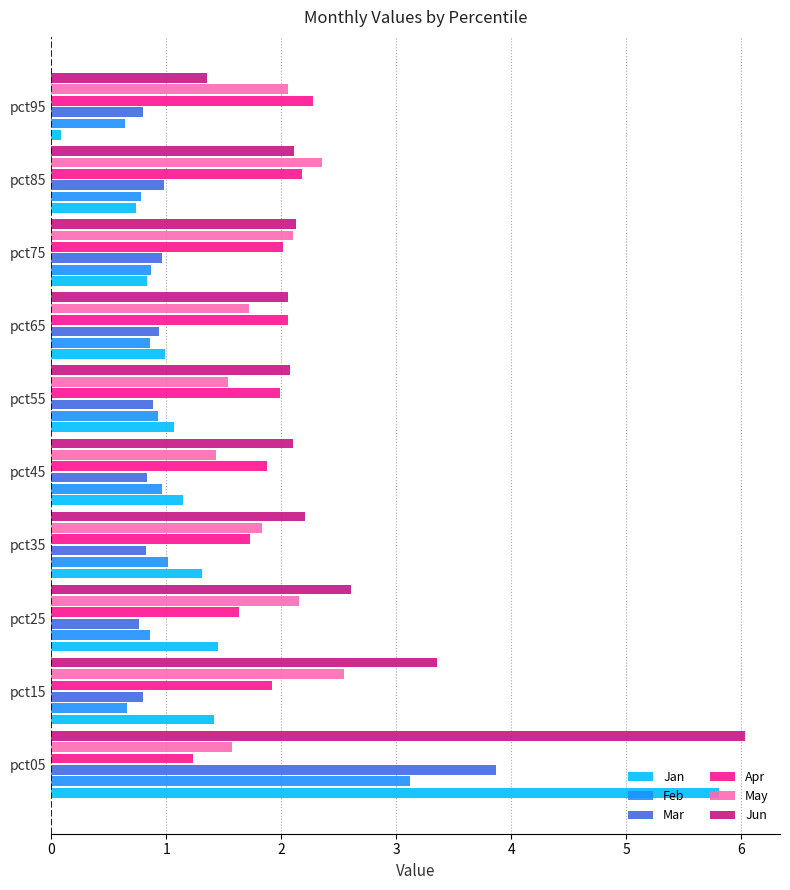

What is the lowest value of the Apr series?

1.2